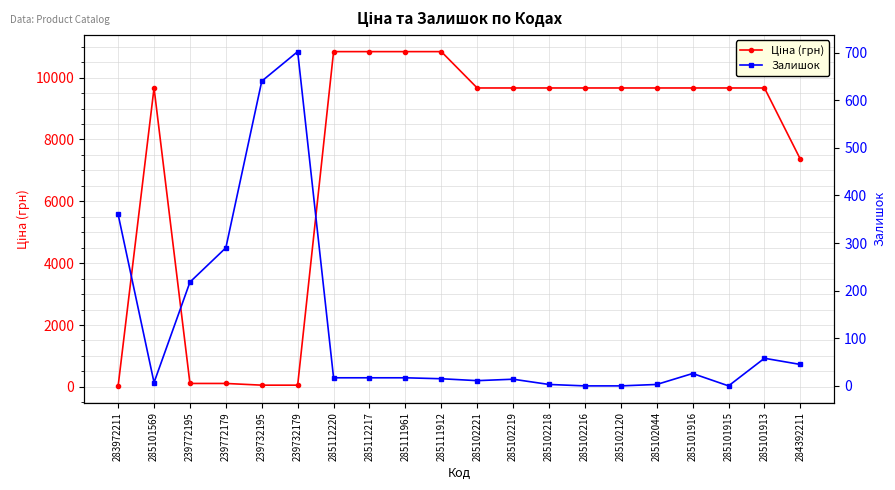

How many times do Ціна (грн) and Залишок cross each other?

3